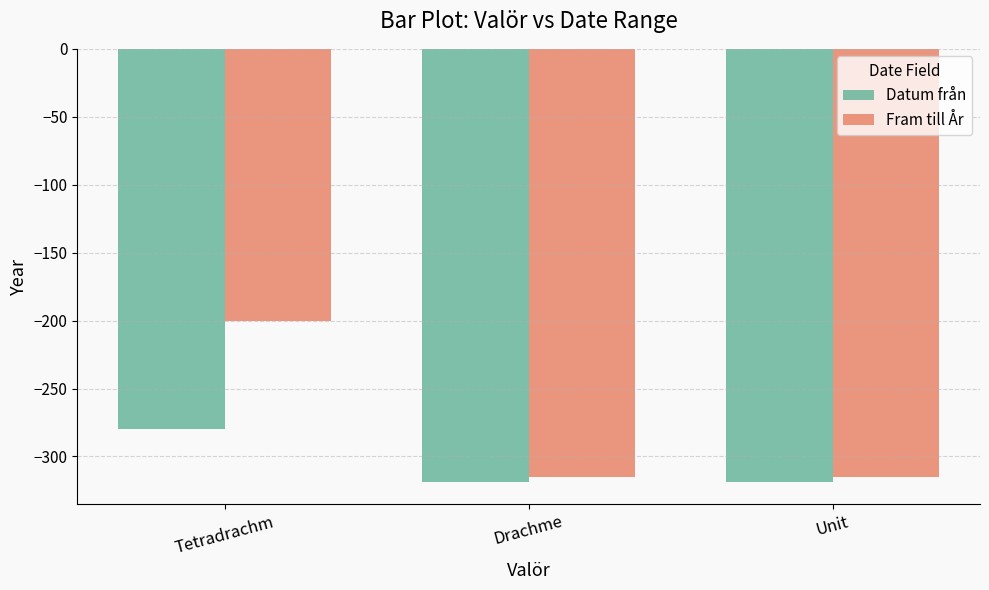

How many groups of bars are there?

3